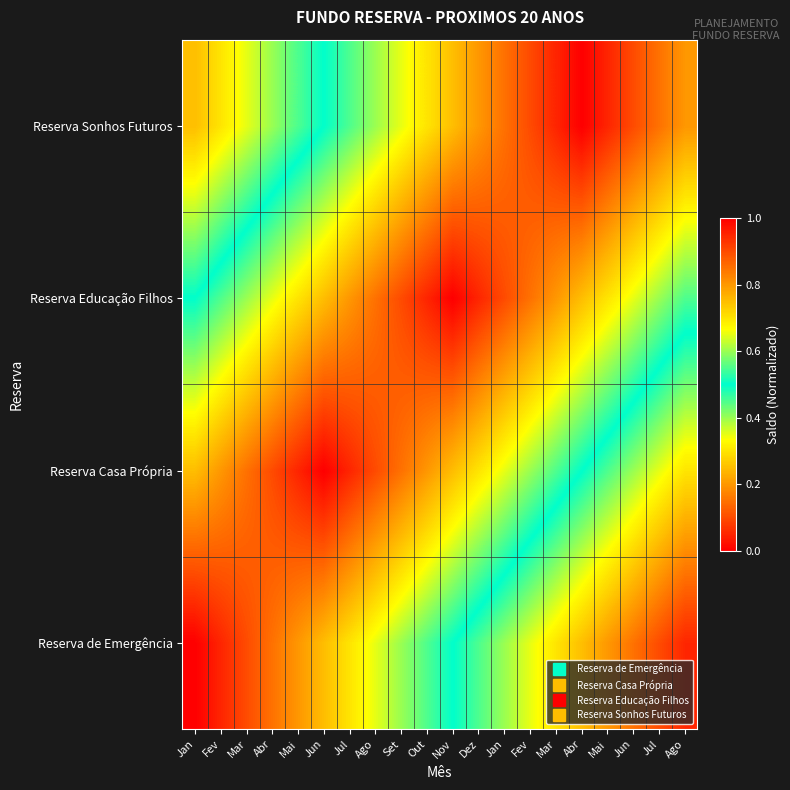

Between Jan and Set, which is larger?

Jan